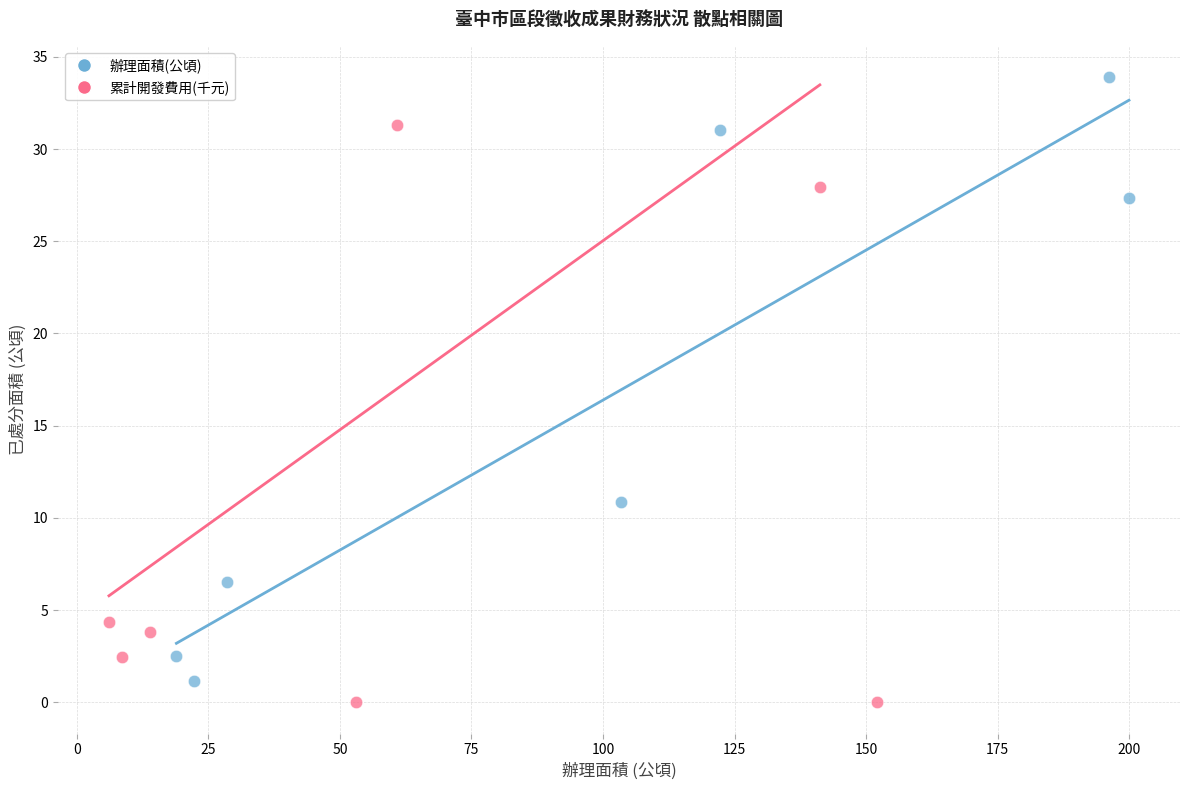

What are all the series names shown in the legend?

辦理面積(公頃), 累計開發費用(千元)